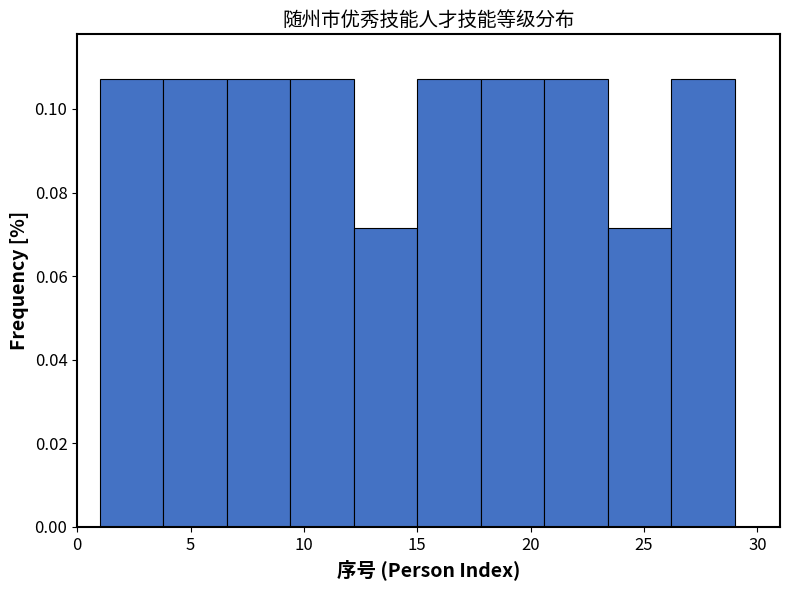

Reading left to right, list every bar in this chart as the range it spans on the x-axis followed by its height. Neither the bar edges nor the heights are printed on the chart, so give them approximately, as read against the axes.

1.0 to 3.8: 0.108
3.8 to 6.6: 0.108
6.6 to 9.4: 0.108
9.4 to 12.2: 0.108
12.2 to 15.0: 0.072
15.0 to 17.8: 0.108
17.8 to 20.6: 0.108
20.6 to 23.4: 0.108
23.4 to 26.2: 0.072
26.2 to 29.0: 0.108